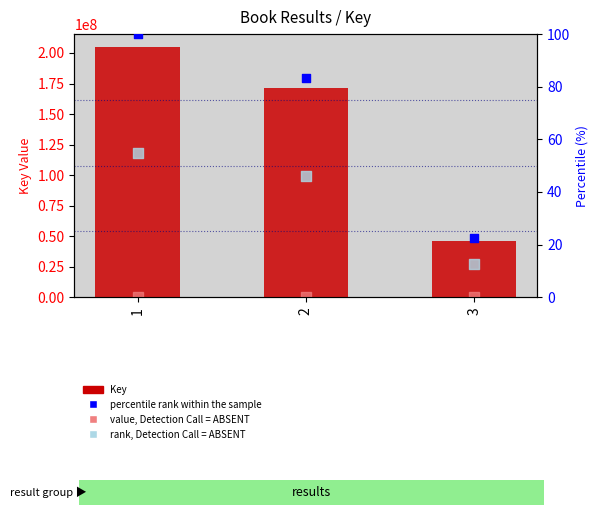

Which series reaches the minimum Y coordinate?

rank, Detection Call = ABSENT